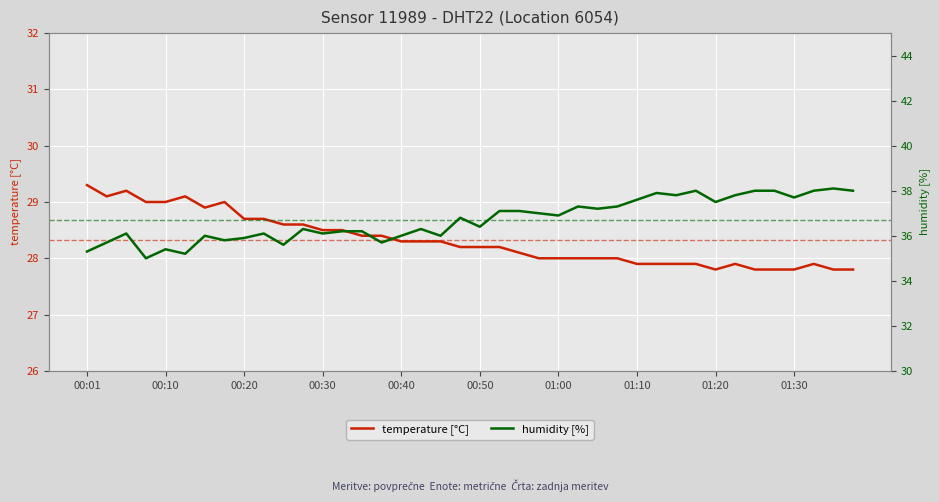

Which series changed the most between 17 and 33?

humidity [%]